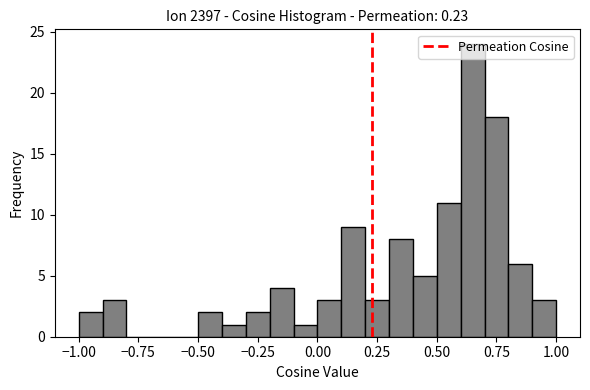

Read against the x-axis, roughly where is the centre of the tallest bar?

0.65